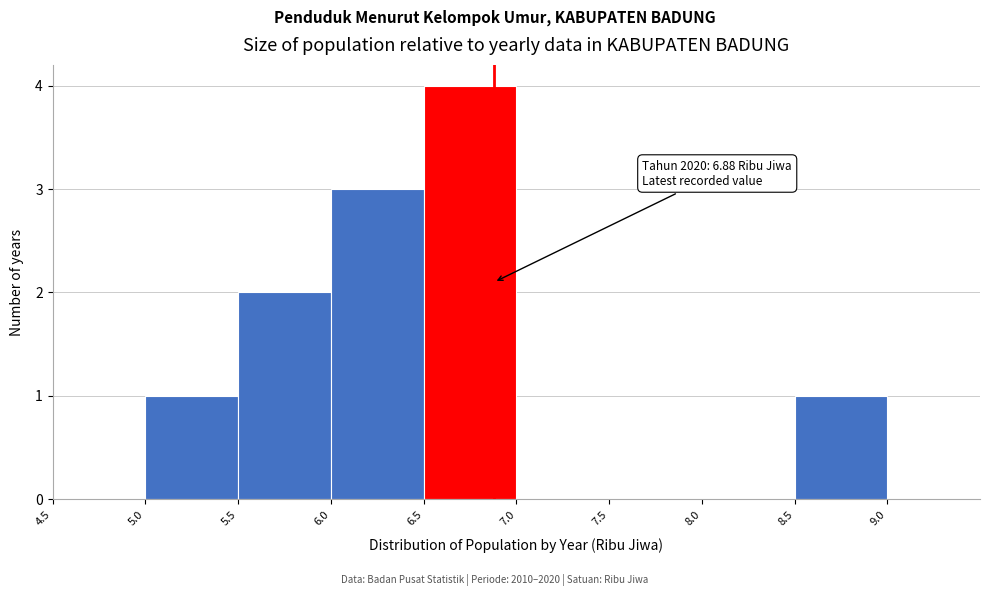

Over which range of the x-axis is the bar tallest?

6.5 to 7.0